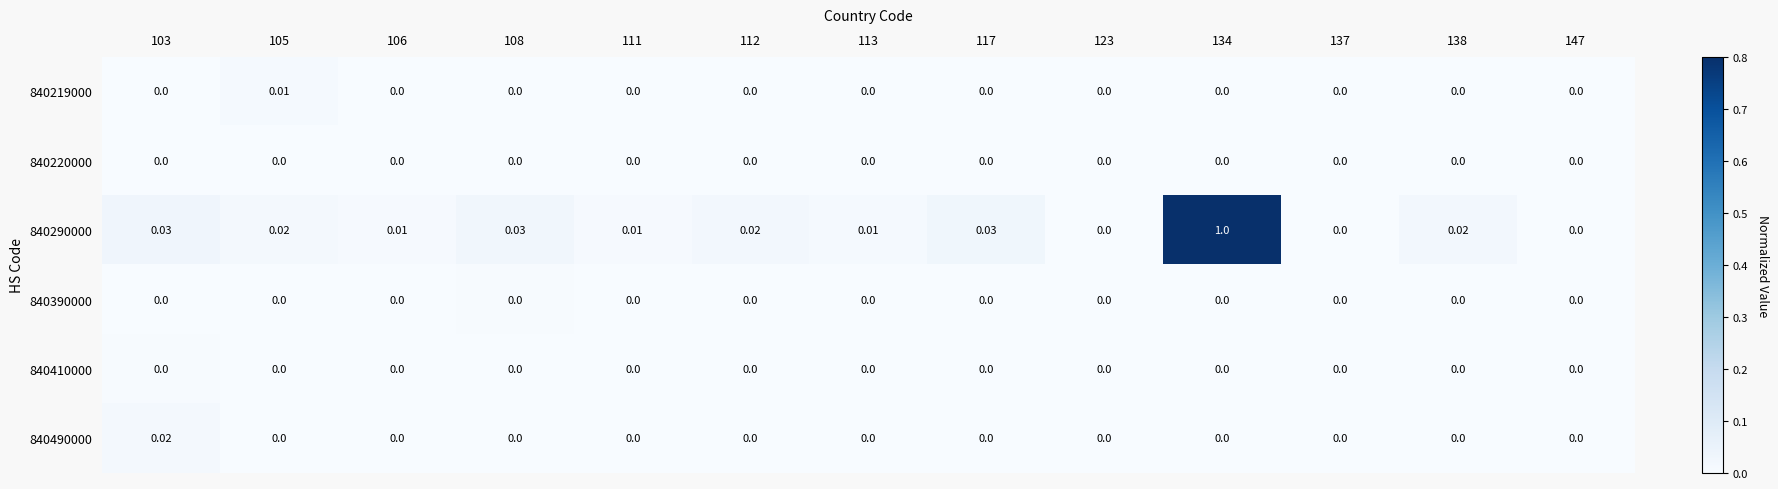

Is the value of 840290000 at 105 greater than the value of 840220000 at 112?

Yes